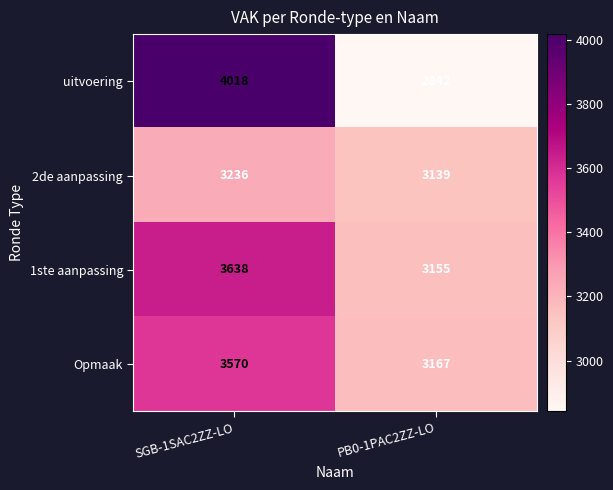

Which series changed the most between SGB-1SAC2ZZ-LO and PB0-1PAC2ZZ-LO?

uitvoering